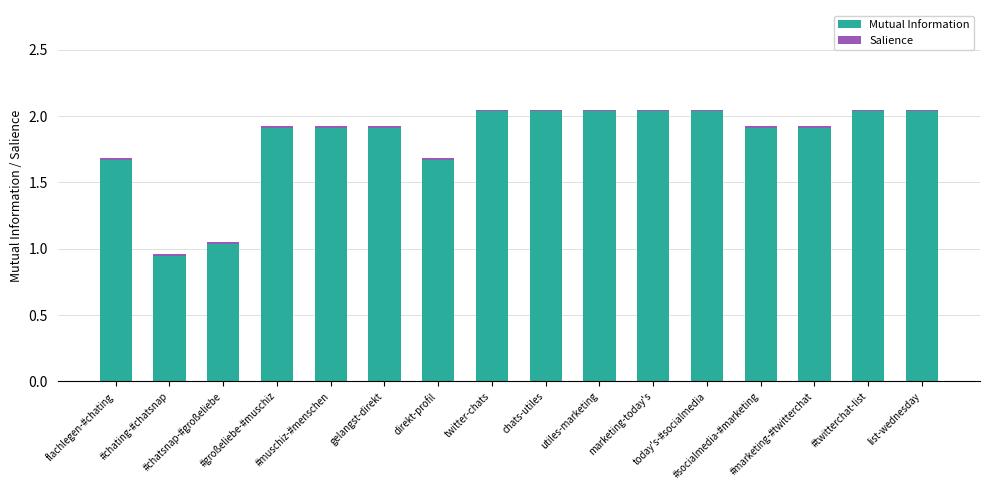

What is the difference between the maximum and minimum values in the Mutual Information series?

1.1